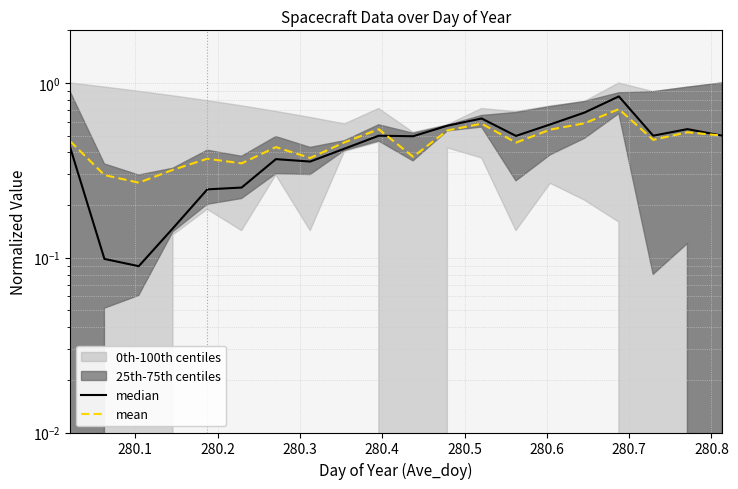

Which series has the largest range (max minus min)?

median